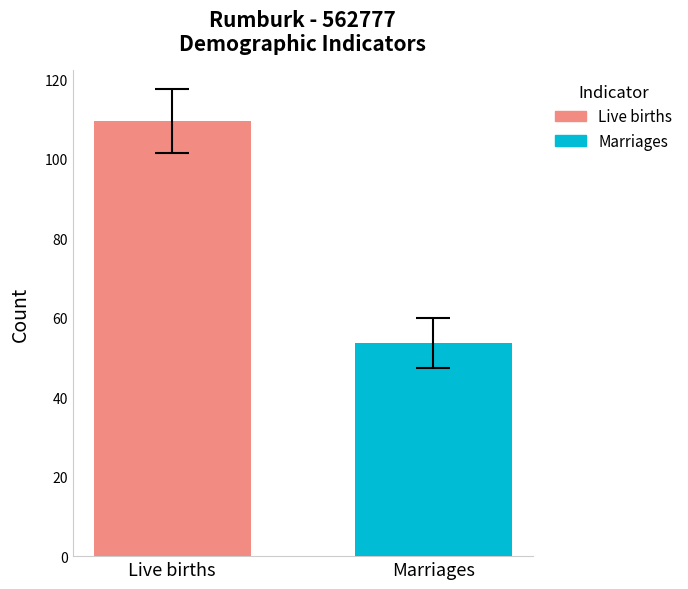

Which series has the widest spread of values?

Live births